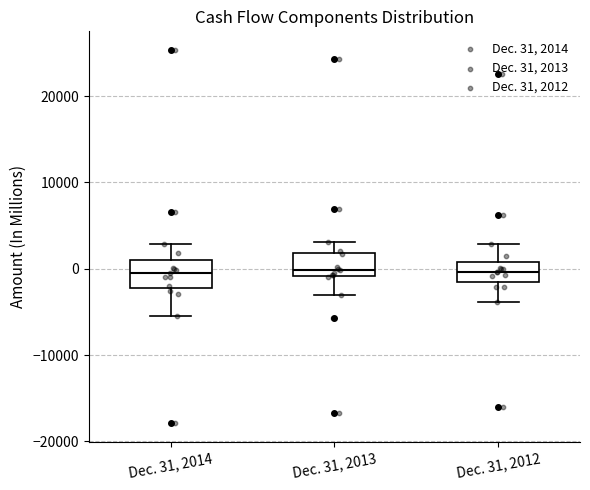

Where does the median line of the box for Dec. 31, 2014 sit on the y-axis? The values are not printed on the chart, so give them approximately, as read against the axis.

-1000